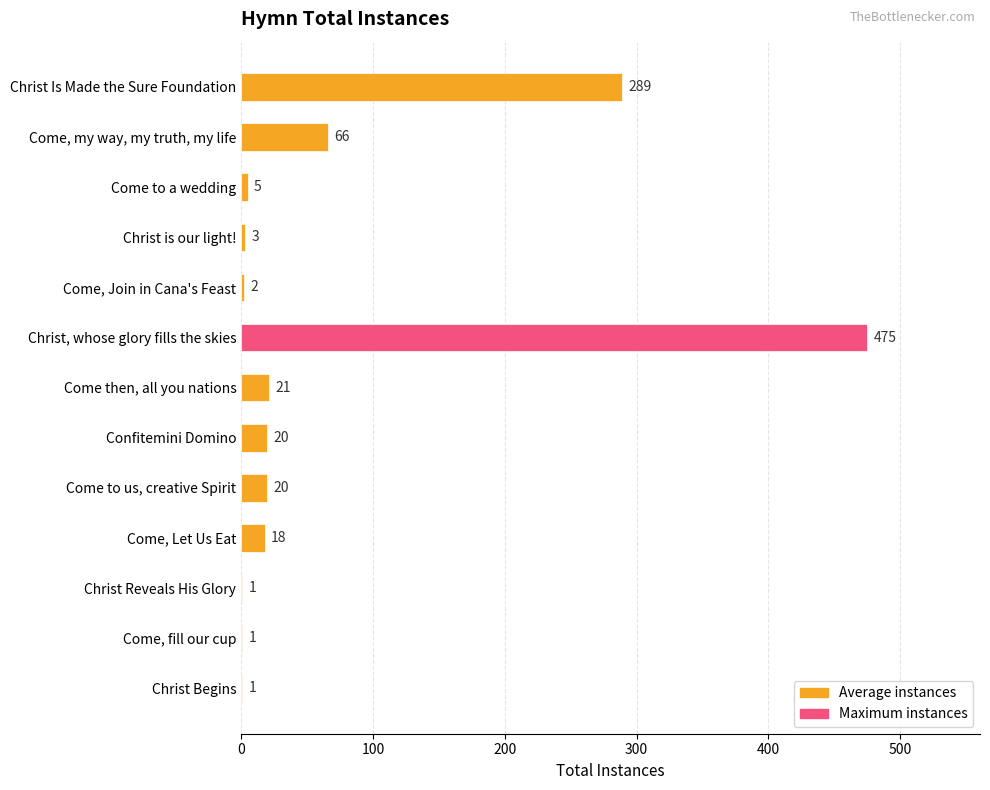

What is the ratio of the value at Come, my way, my truth, my life to the value at Confitemini Domino?

3.3